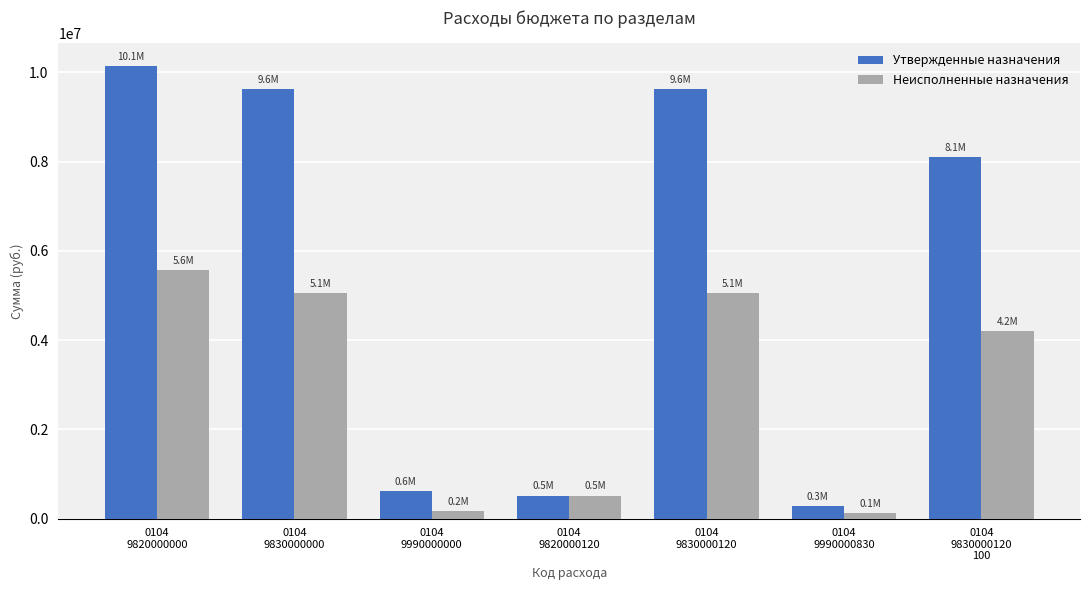

List the series in order of their overall mean, lowest first.

Неисполненные назначения, Утвержденные назначения